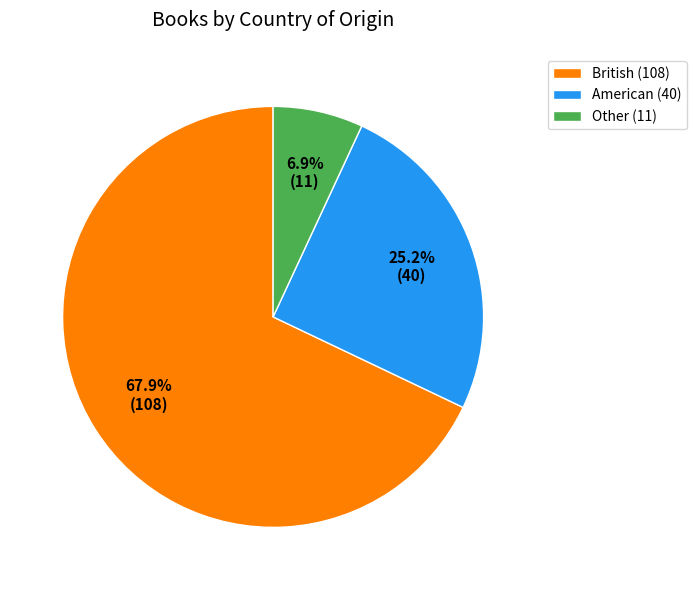

Rank the categories by value from lowest to highest.

Other, American, British